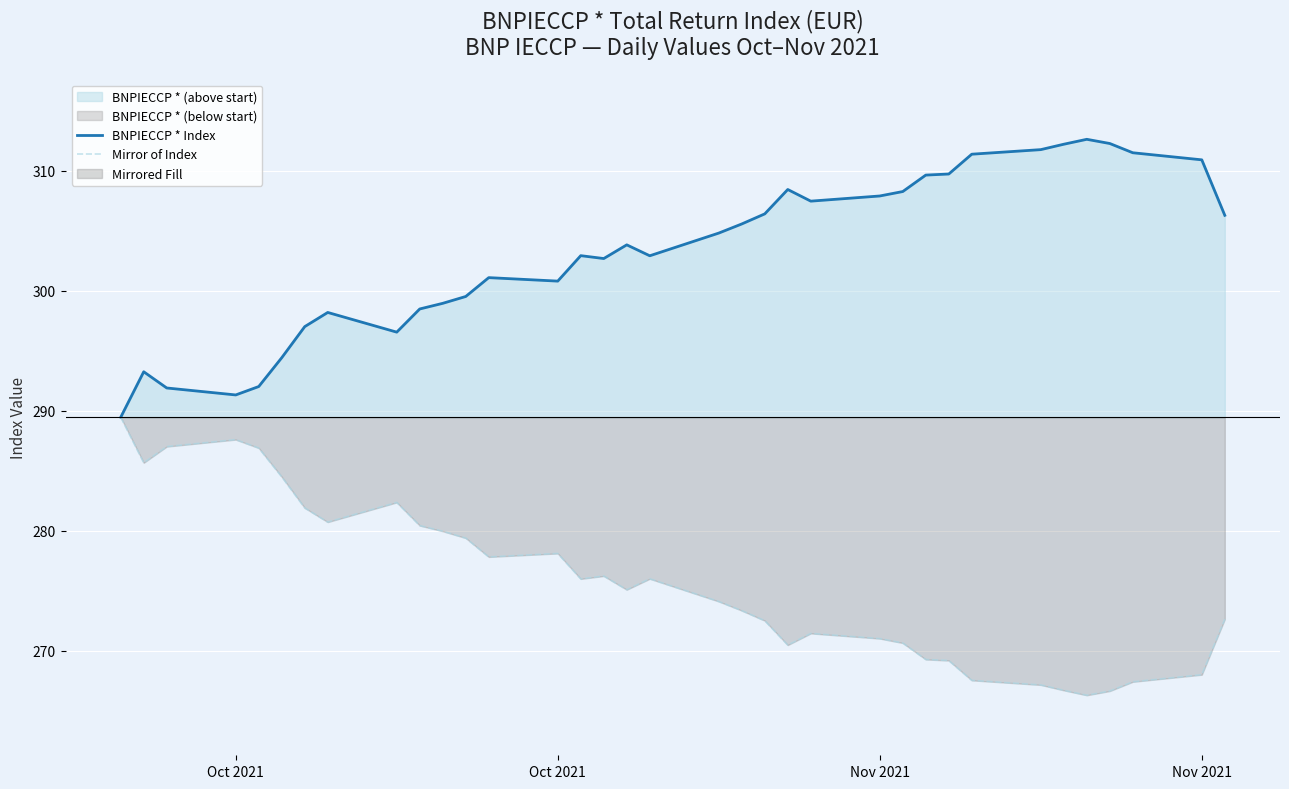

Which series has the largest range (max minus min)?

BNPIECCP * Index